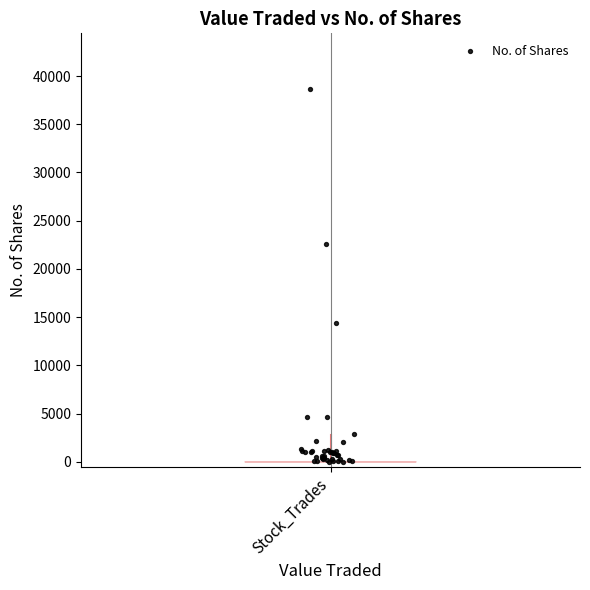

What Y value in the scatter plot is closest to 19319?

22576